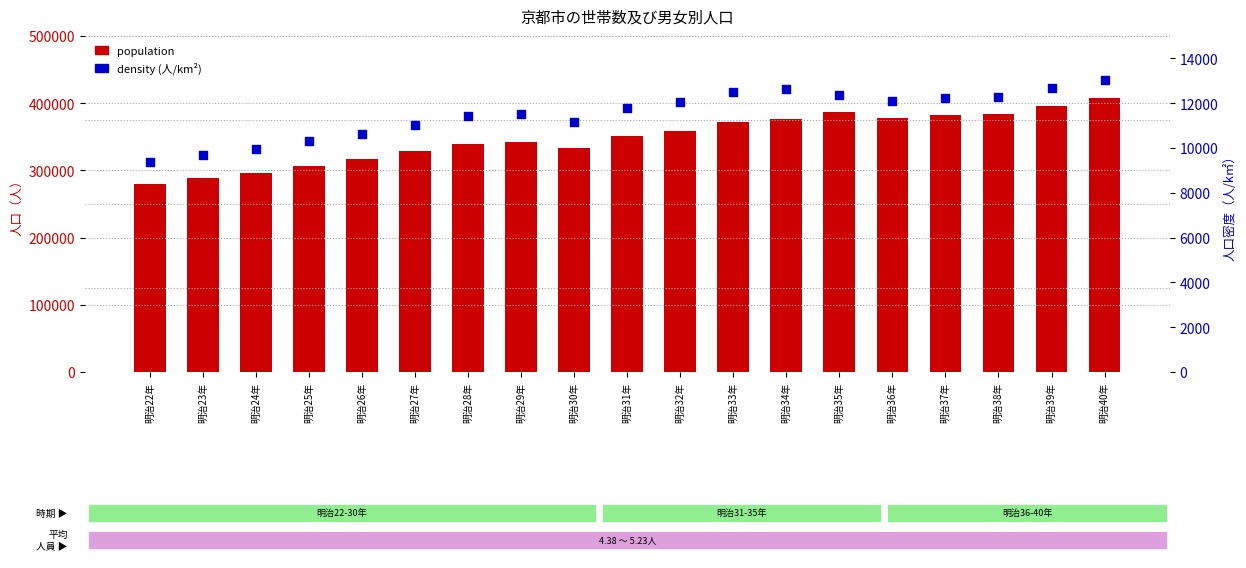

Which series reaches the minimum Y coordinate?

人口密度 (人/km²)